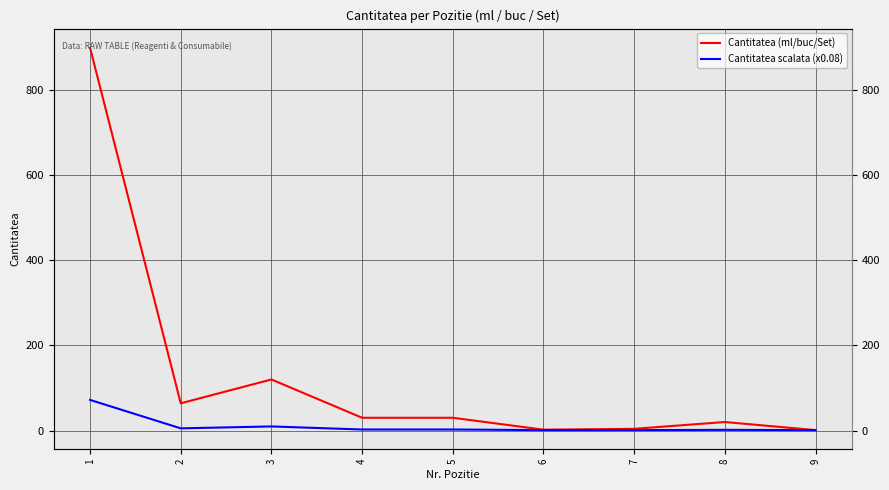

Read the Cantitatea (ml/buc/Set) value at 4.

30.0